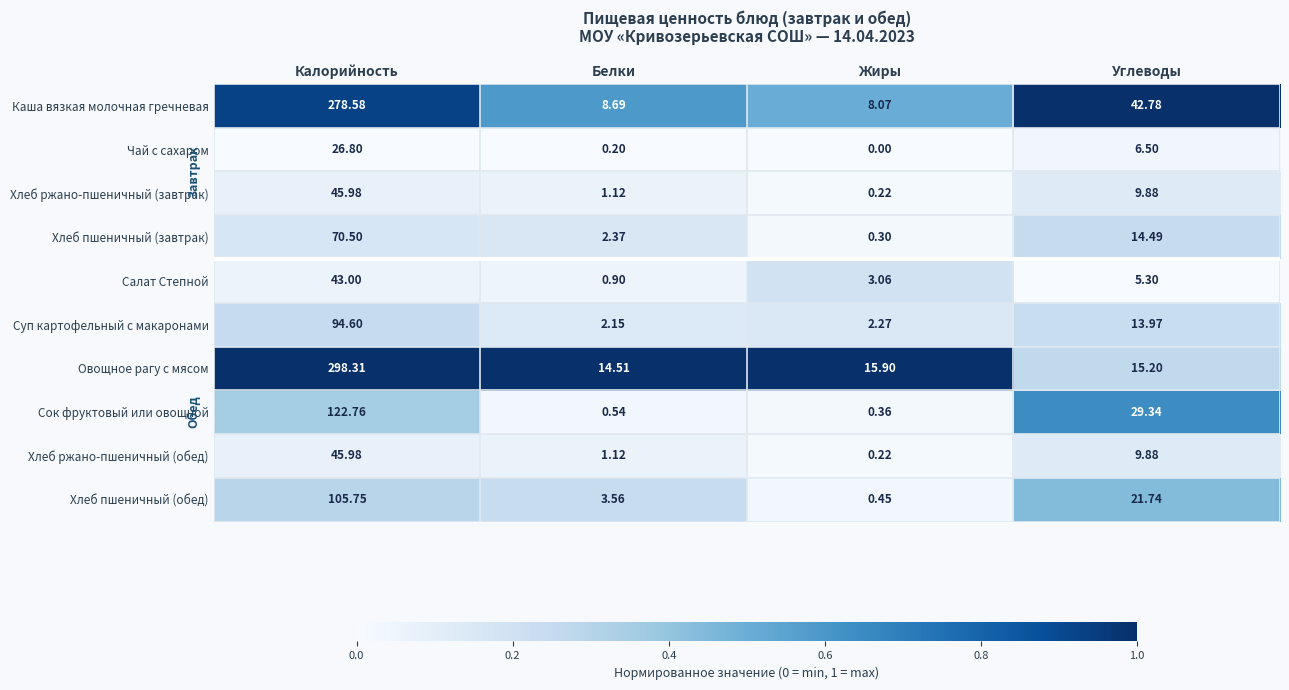

Where is Хлеб ржано-пшеничный (обед) nearest to the value 23?

Углеводы